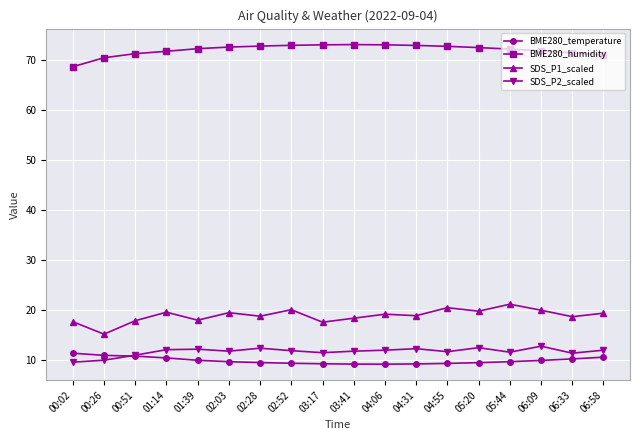

What is the smallest value displayed?

9.2